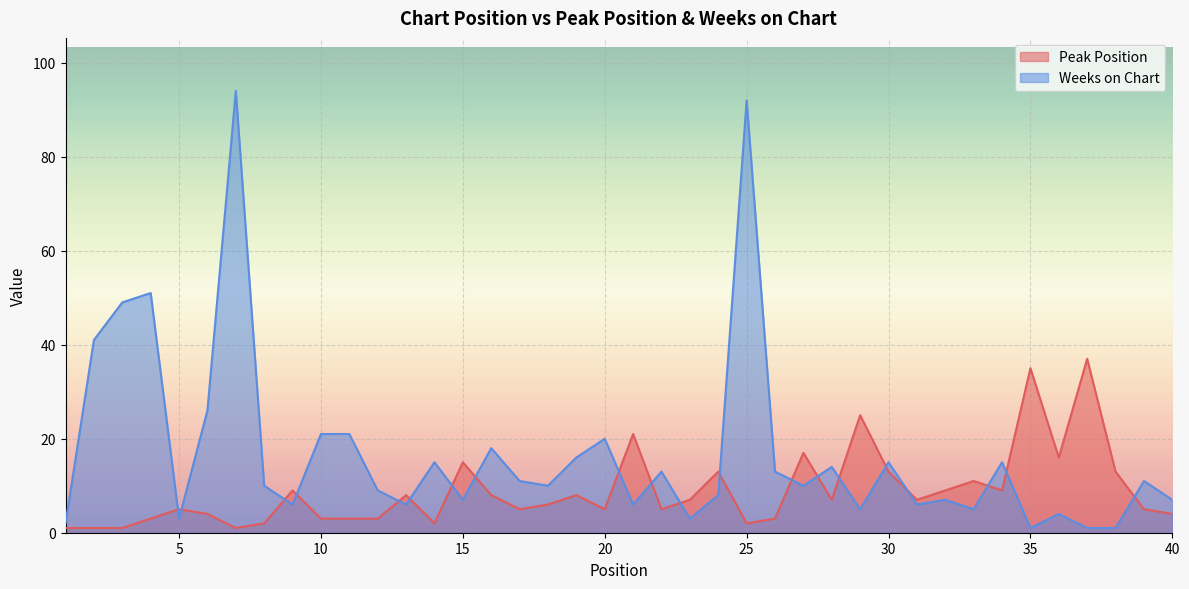

At which label does Peak Position reach its minimum?

1